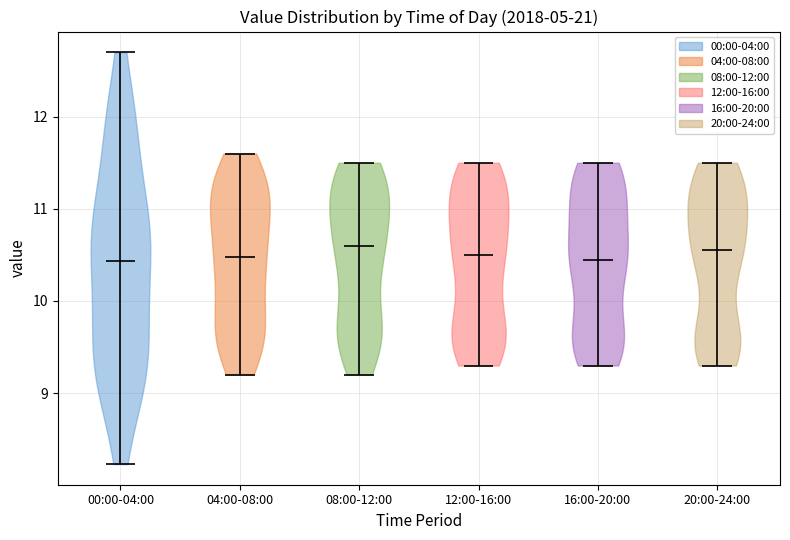

Reading left to right, read every violin against the y-axis: where its median line is, and the lowest and highest points it reaches. The values are not printed on the chart, so give them approximately, as read against the axis.

00:00-04:00: median line 10.4, lowest point 8.2, highest point 12.7
04:00-08:00: median line 10.5, lowest point 9.2, highest point 11.6
08:00-12:00: median line 10.6, lowest point 9.2, highest point 11.5
12:00-16:00: median line 10.5, lowest point 9.3, highest point 11.5
16:00-20:00: median line 10.5, lowest point 9.3, highest point 11.5
20:00-24:00: median line 10.6, lowest point 9.3, highest point 11.5